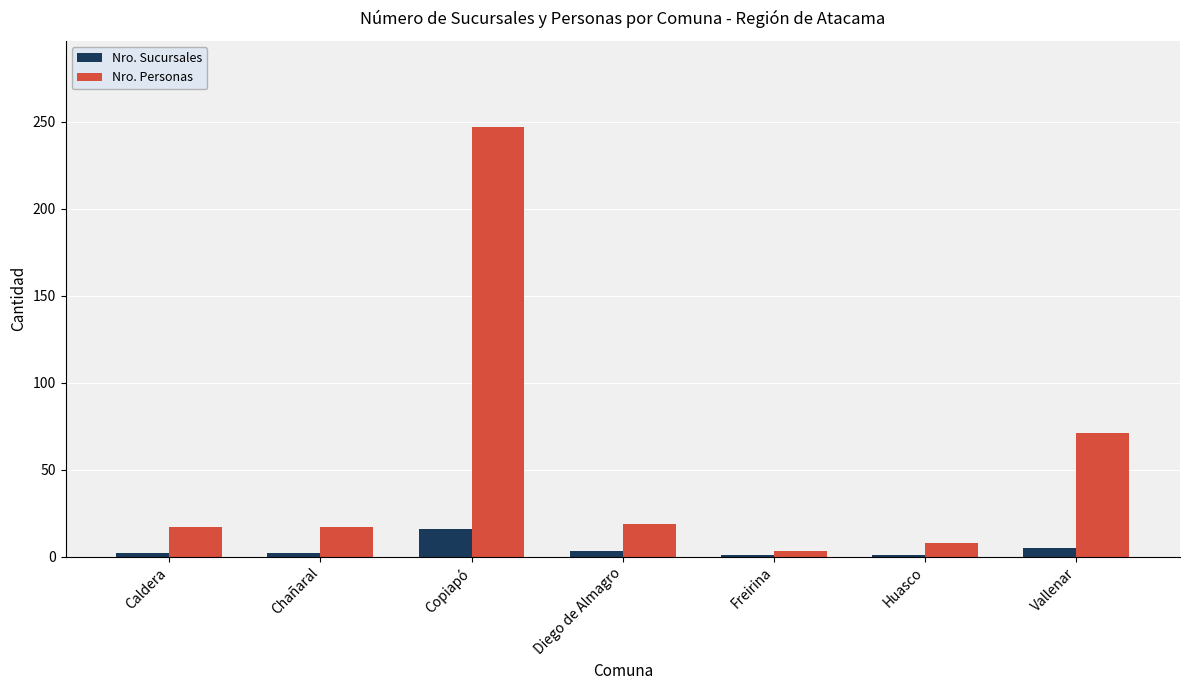

At how many categories does at least one series exceed 151?

1